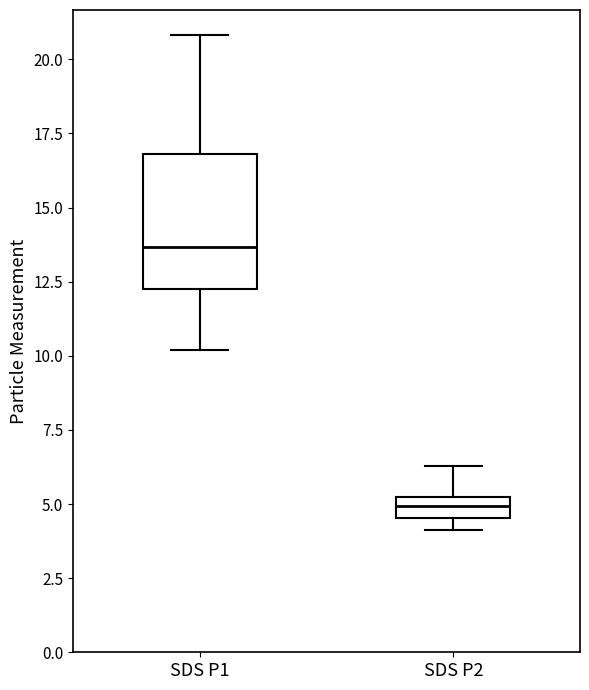

Where does the lower whisker of the box for SDS P1 end on the y-axis? The values are not printed on the chart, so give them approximately, as read against the axis.

10.0